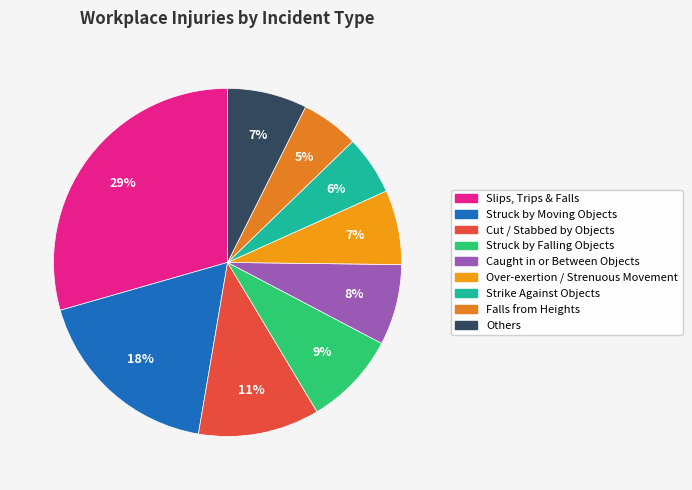

To the nearest percent, what portion does Others represent?

7%